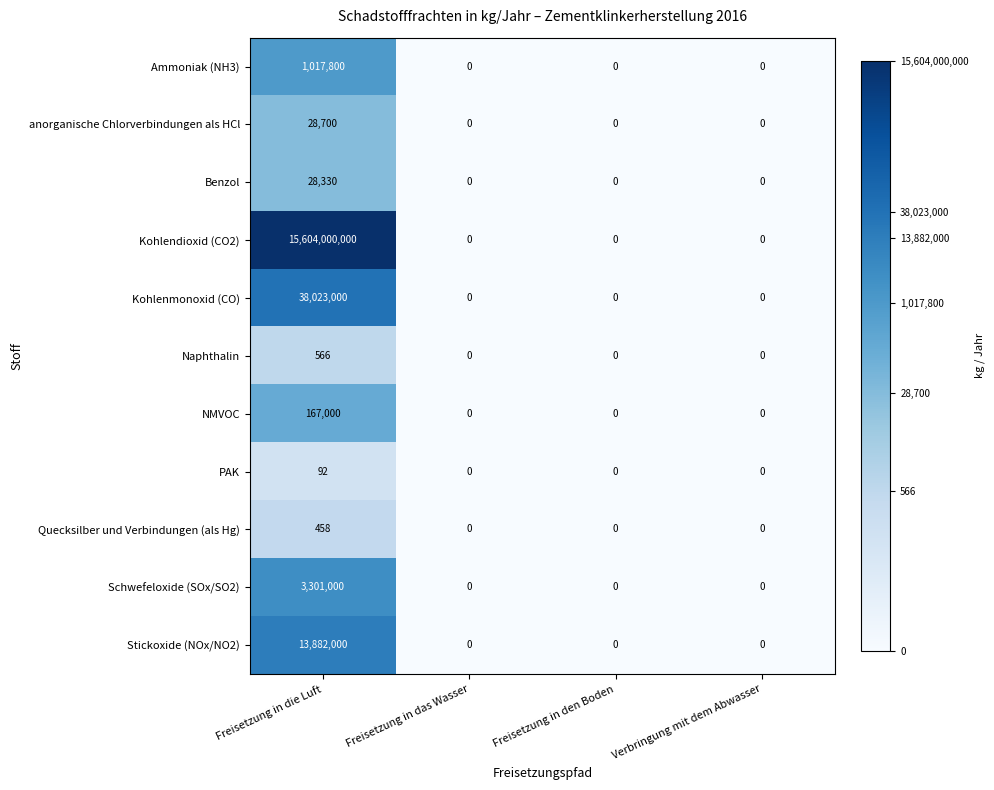

At which category is the sum across all series the highest?

Freisetzung in die Luft